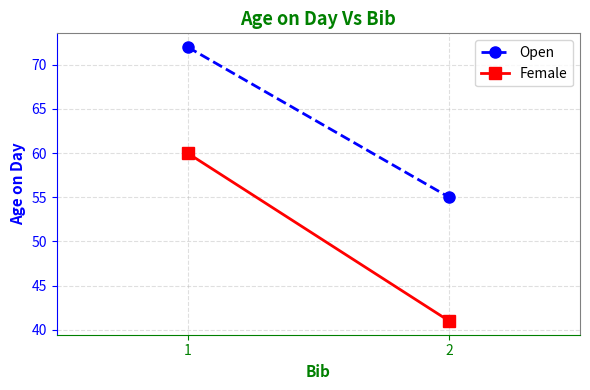

How many Open values are between 55 and 72?

2